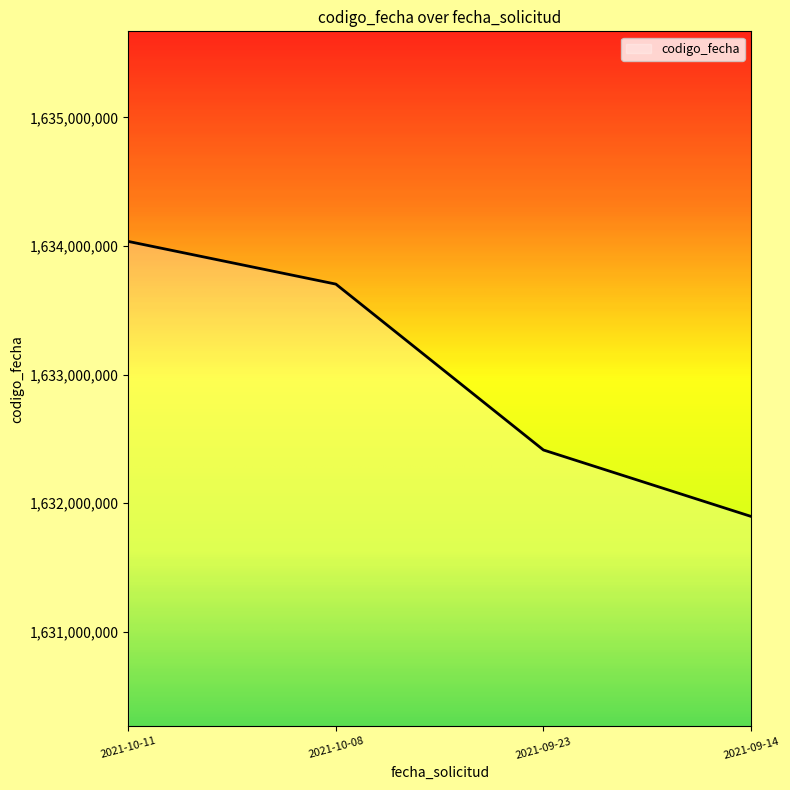

Count the number of categories in the chart.

4